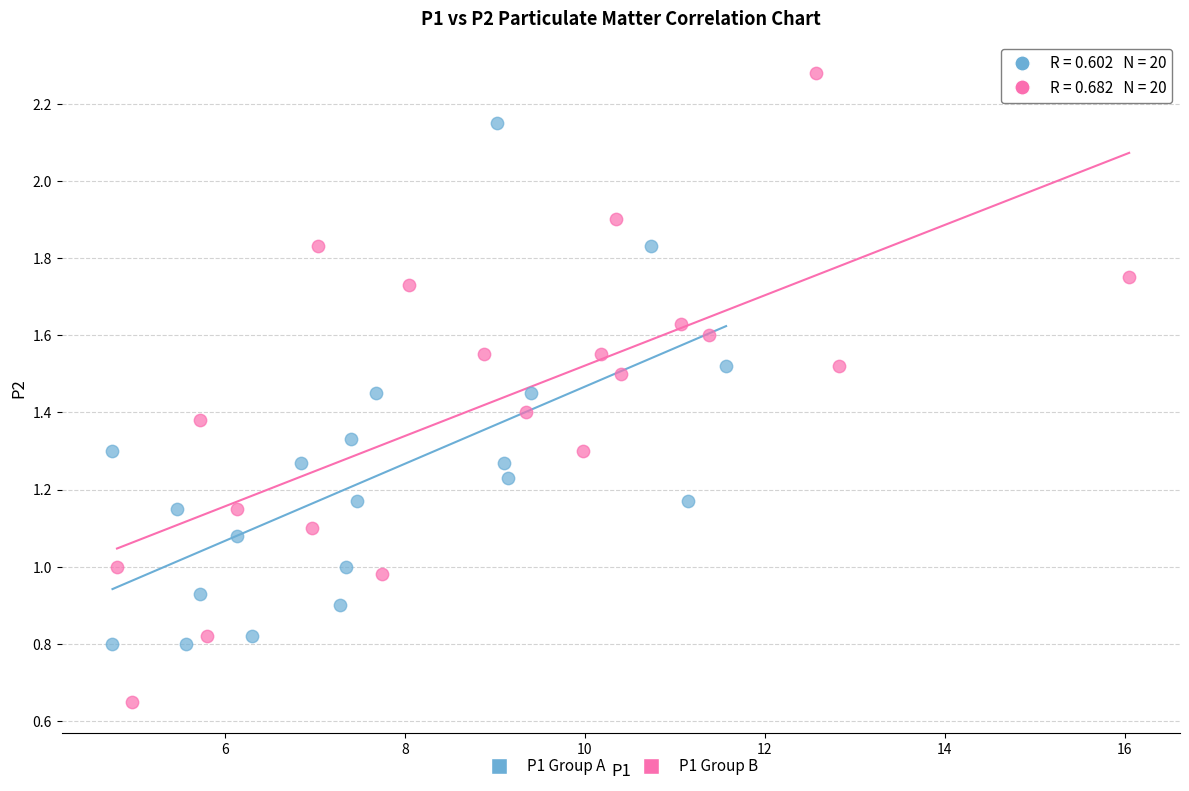

Which series contains the highest Y value?

P1 Group B